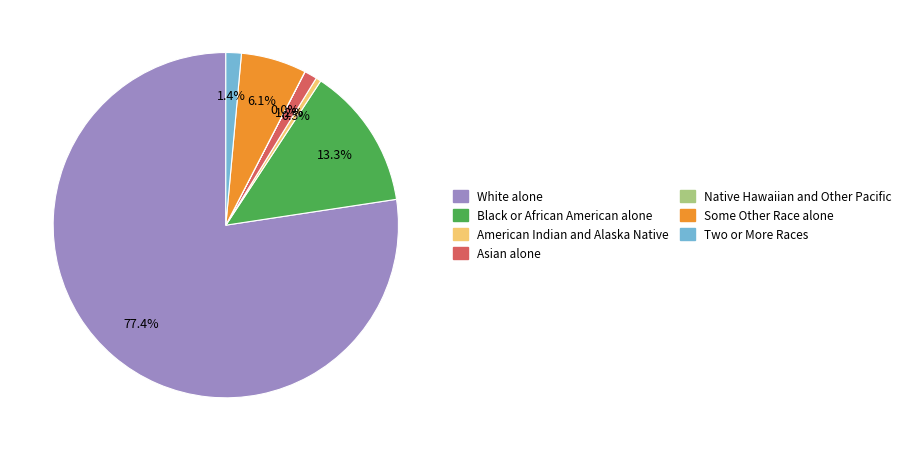

To the nearest percent, what is the difference between the largest and smallest slice percentages?

77%